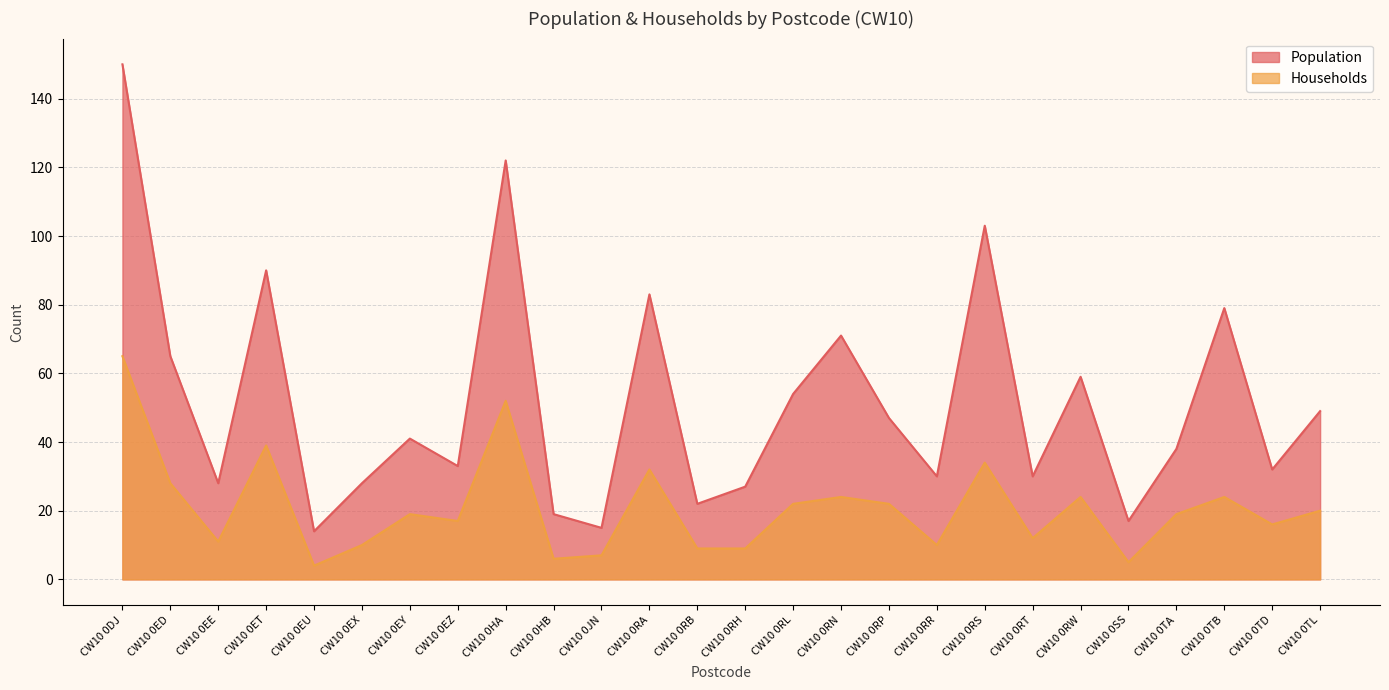

Between CW10 0EU and CW10 0RW, which series saw the biggest shift?

Population